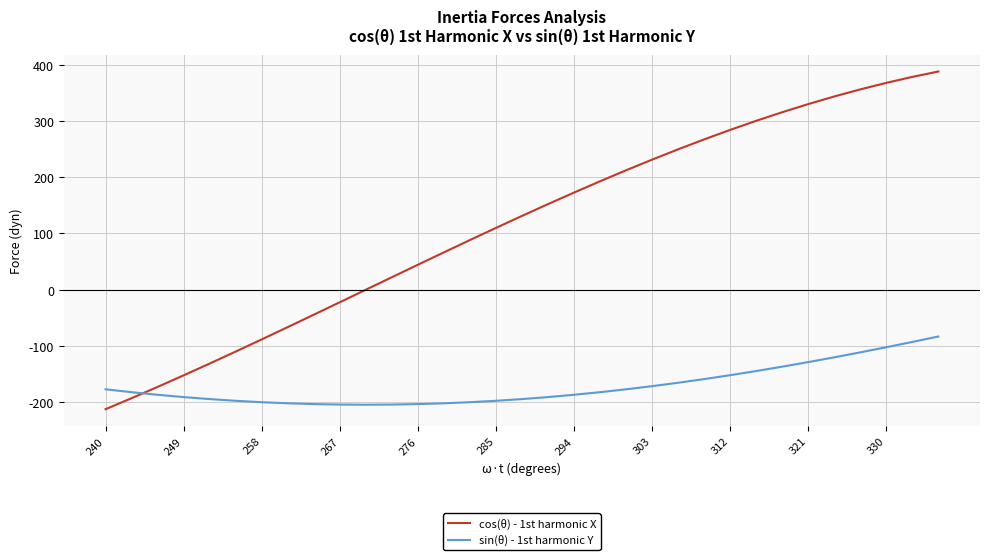

Rank the series by their maximum value, from highest to lowest.

cos(θ) - 1st harmonic X, sin(θ) - 1st harmonic Y